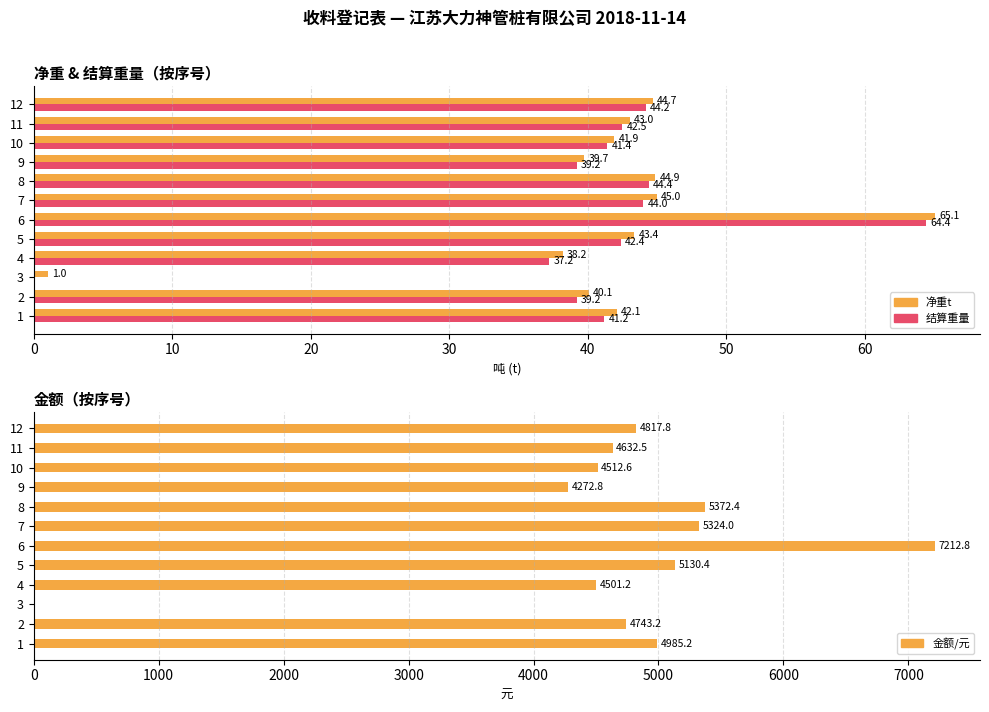

How many bars are there in each group?

3